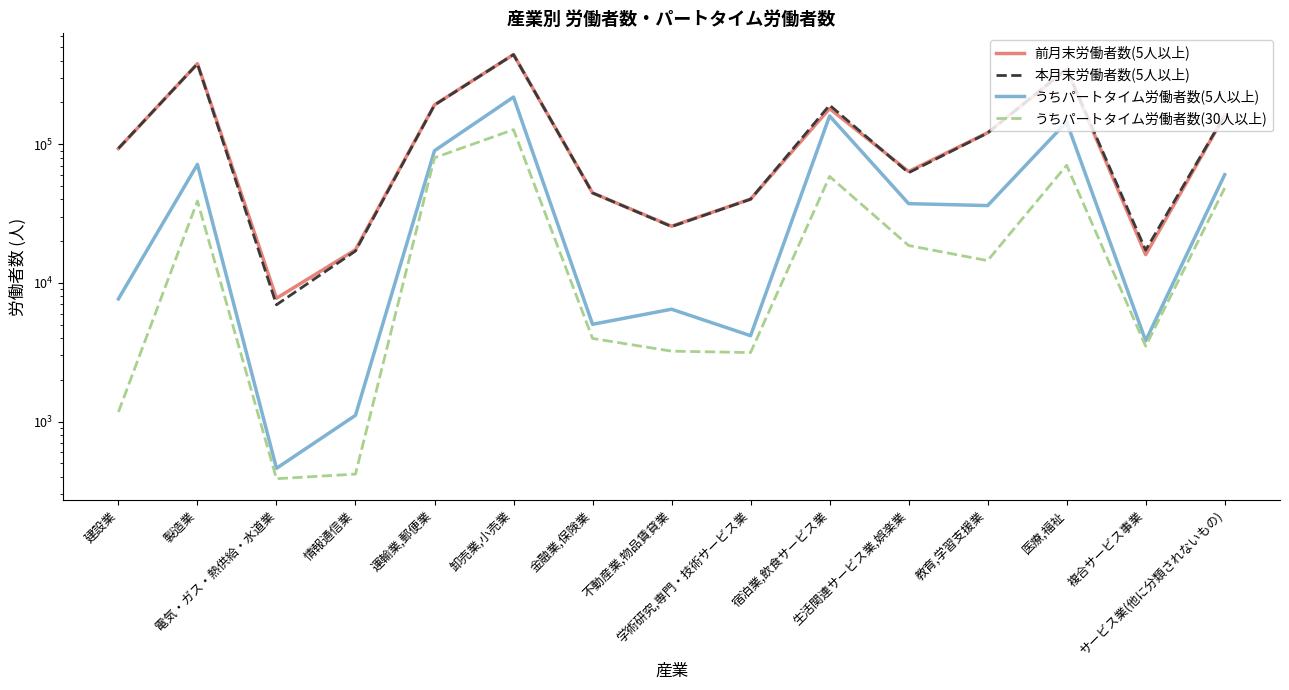

Does the chart display data point markers on the line(s)?

No